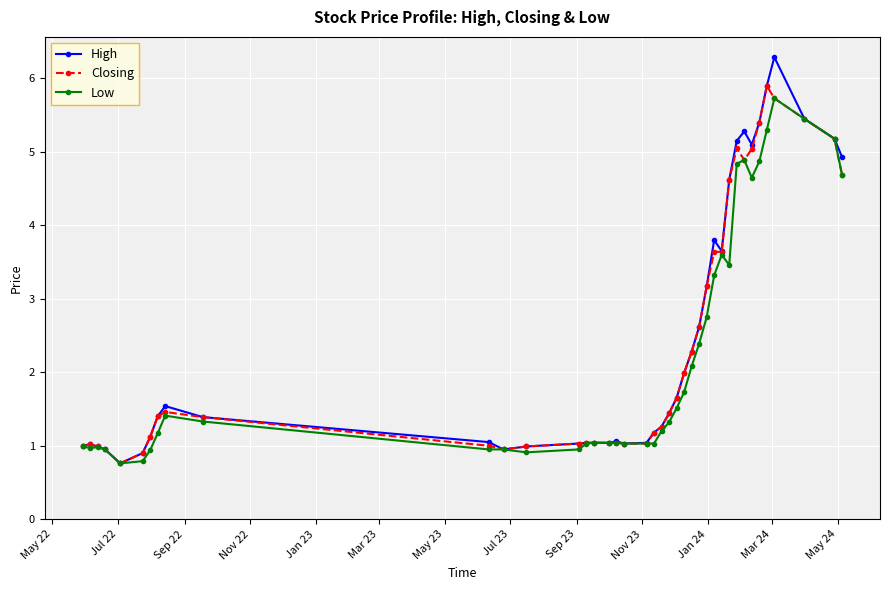

True or false: Low has more than 2 points higher than both neighbors.

True